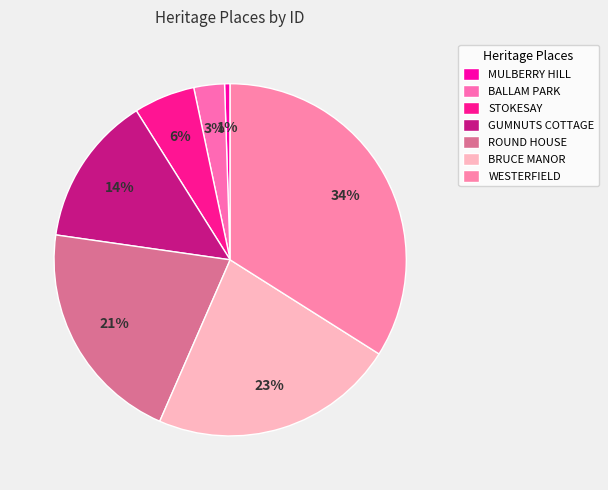

True or false: GUMNUTS COTTAGE accounts for 20% of the total.

False